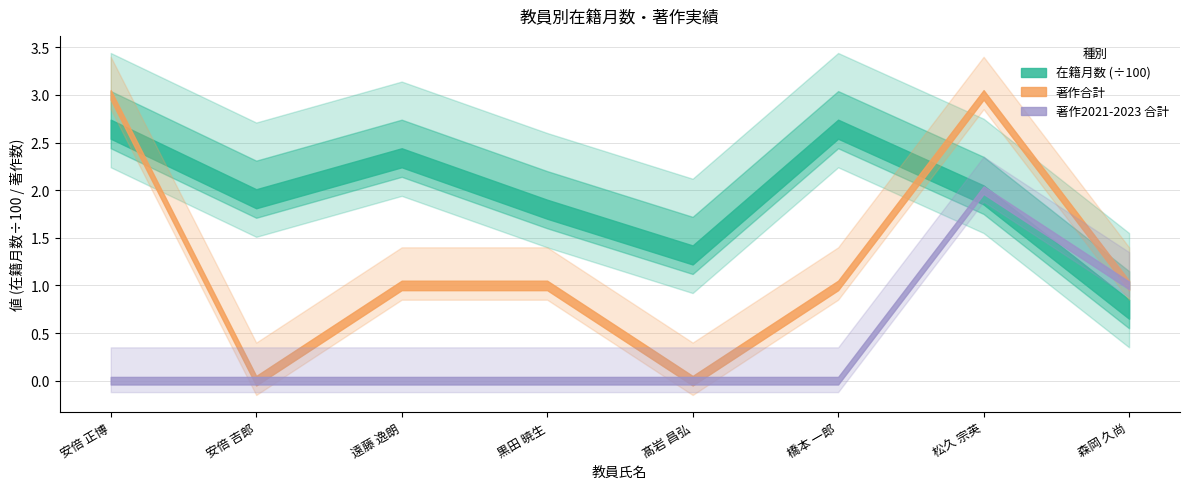

Does the chart display data point markers on the line(s)?

No